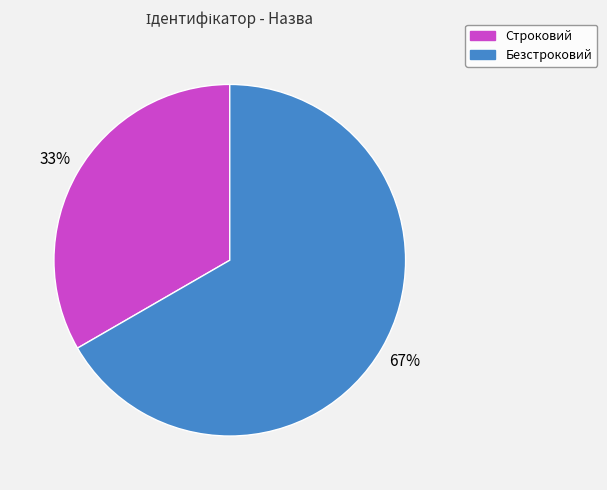

Rank the categories by value from highest to lowest.

Безстроковий, Строковий